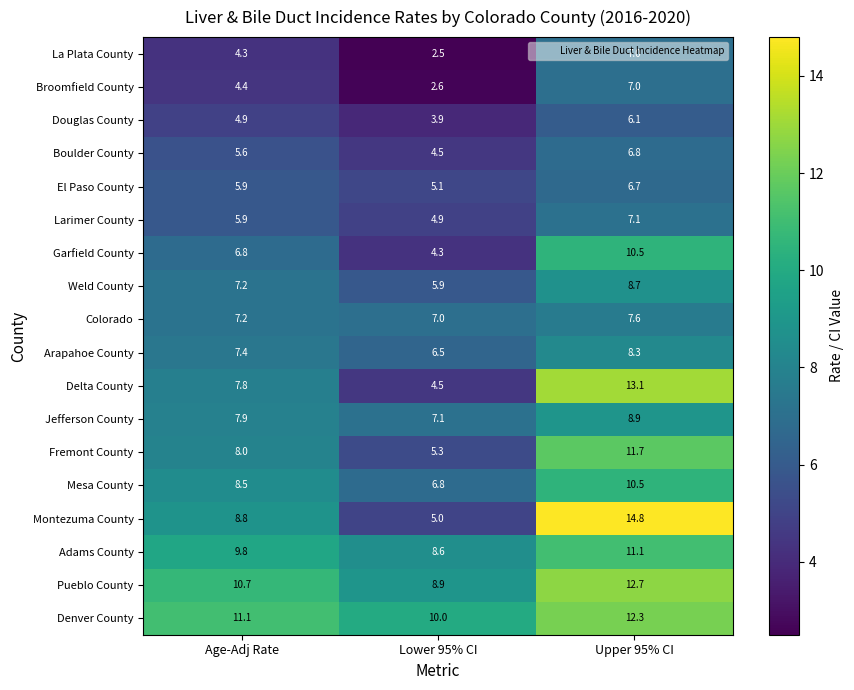

Between Lower 95% CI and Upper 95% CI, which series saw the biggest shift?

Montezuma County